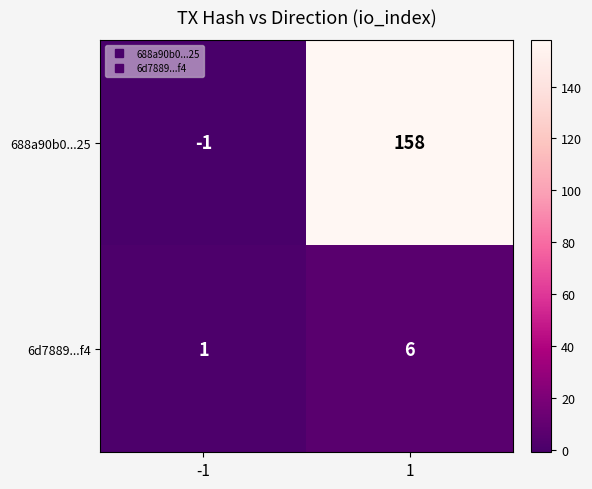

What is the average value of the 6d7889...f4 series?

4